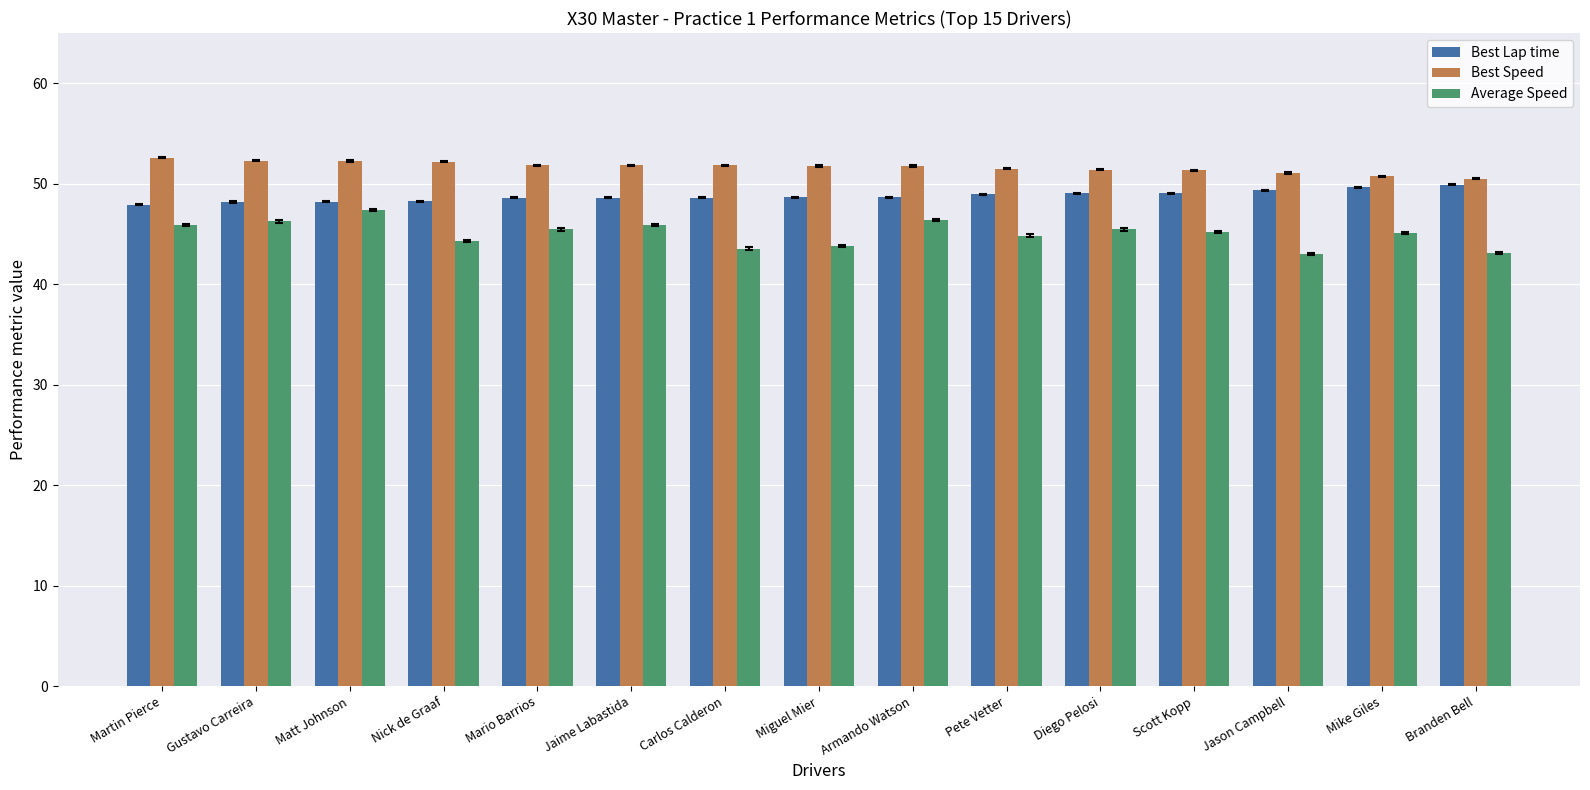

Rank the series by their maximum value, from lowest to highest.

Average Speed, Best Lap time, Best Speed